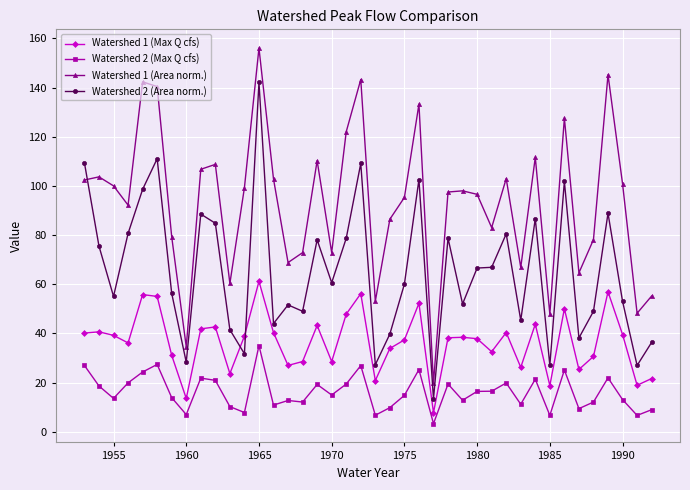

Which series ends up on top after the final intersection of Watershed 1 (Area norm.) and Watershed 2 (Area norm.)?

Watershed 1 (Area norm.)